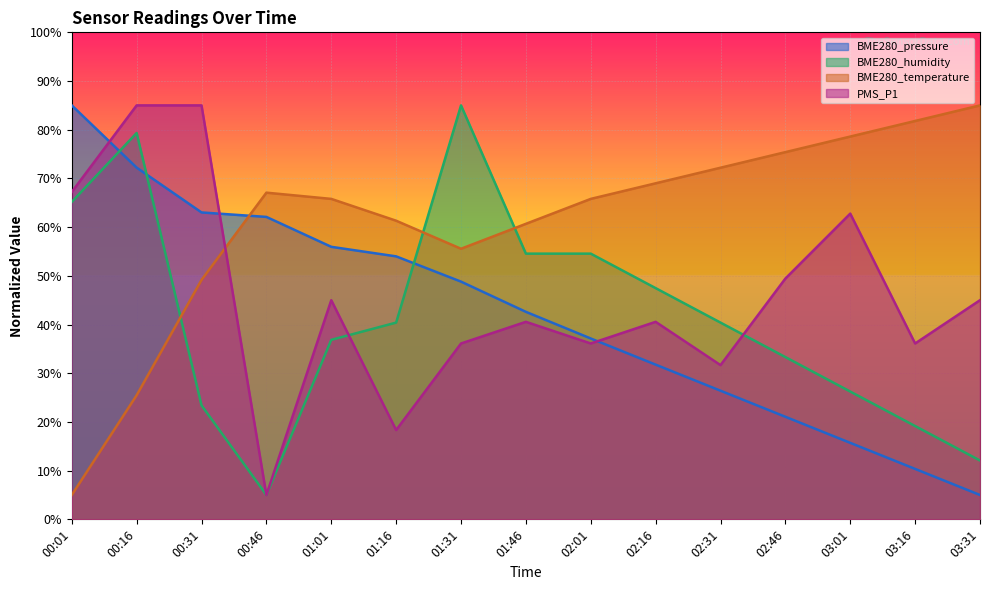

What is the maximum value shown in the chart?

85.0